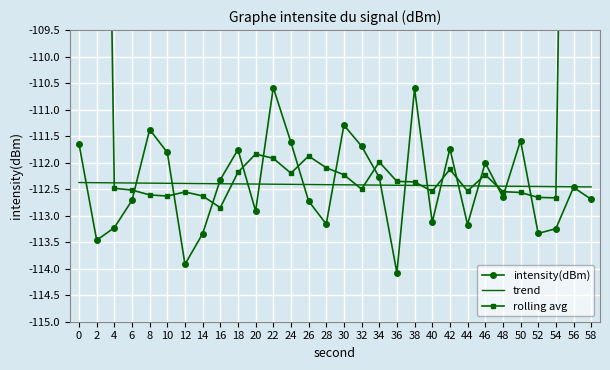

True or false: intensity(dBm) has a value of -111.6 at 50.

True